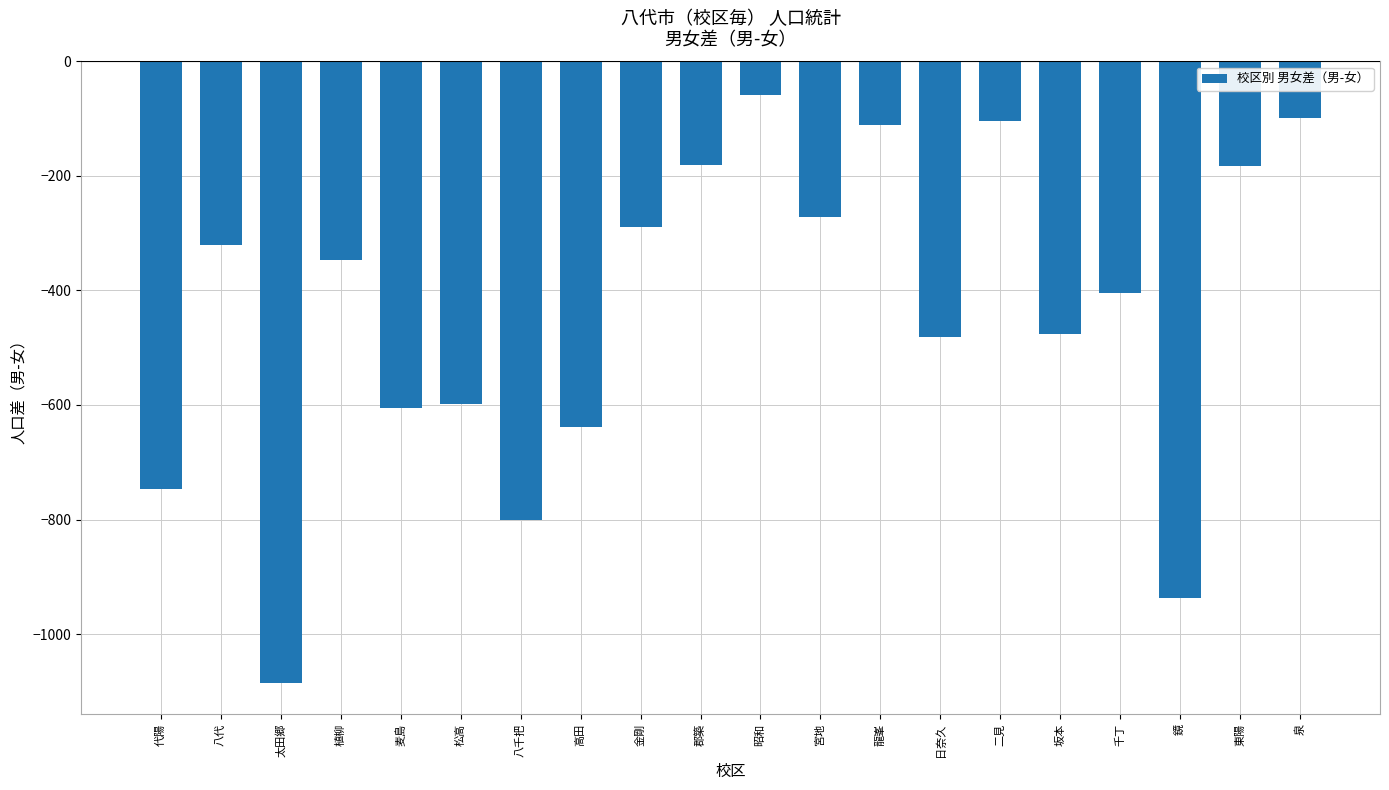

How many values are below -347?

10